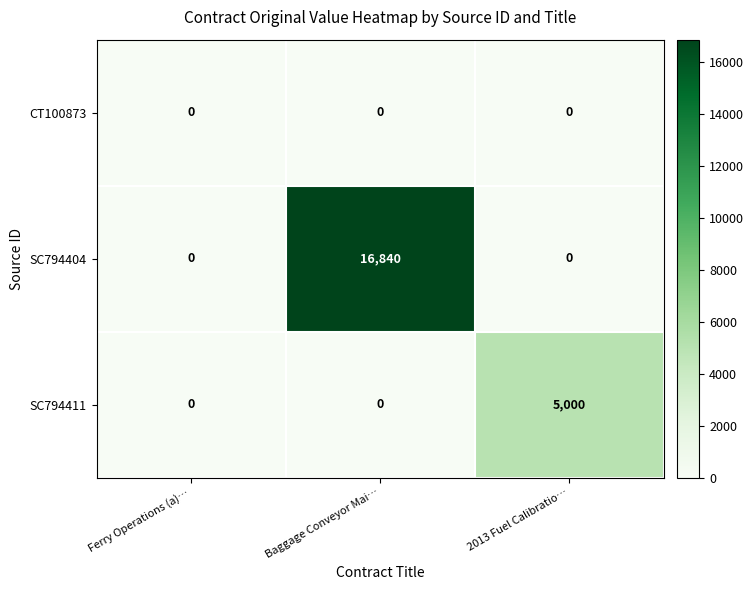

Which series changed the most between Ferry Operations (a)… and 2013 Fuel Calibratio…?

SC794411